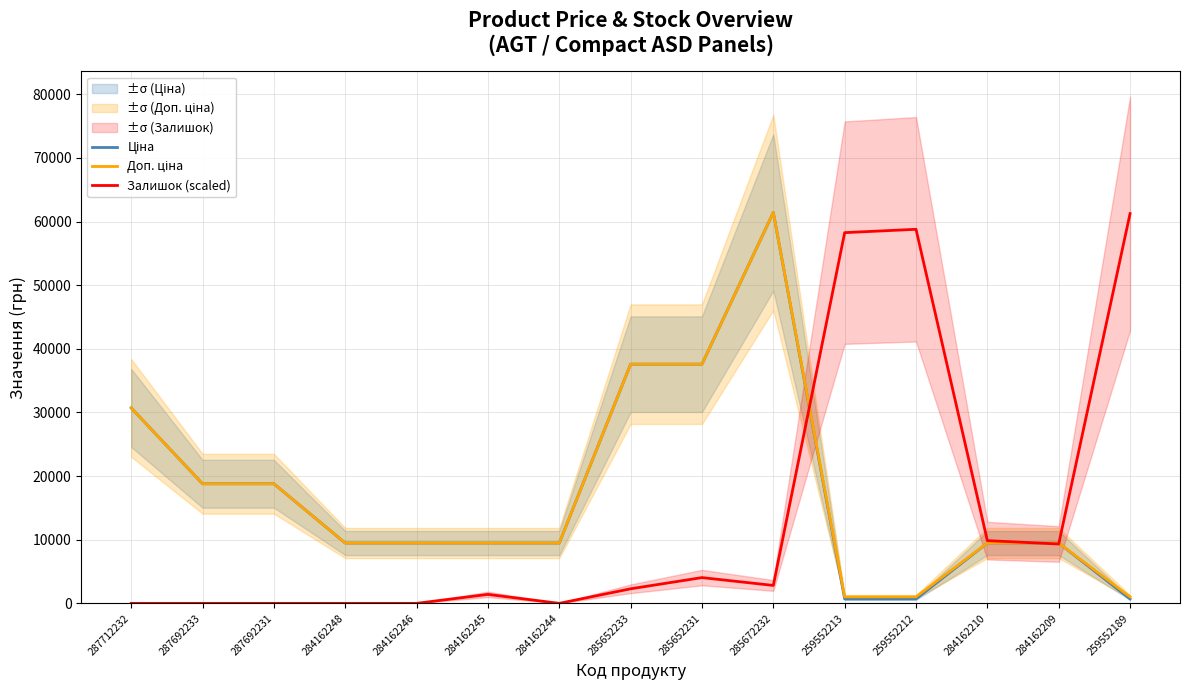

True or false: Доп. ціна has a value of 3936.0 at 284162248.

False